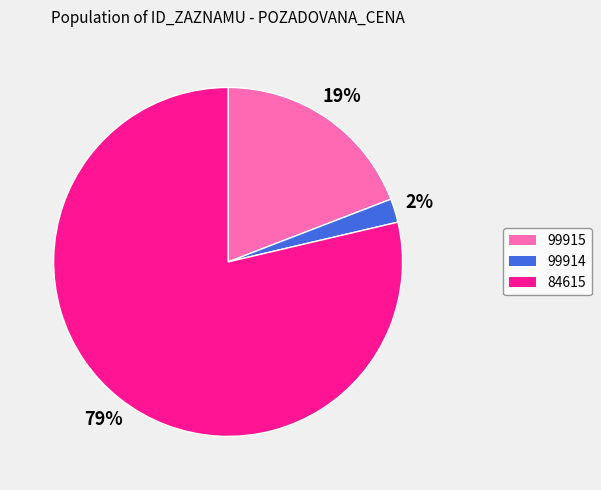

Which slice is the smallest?

99914